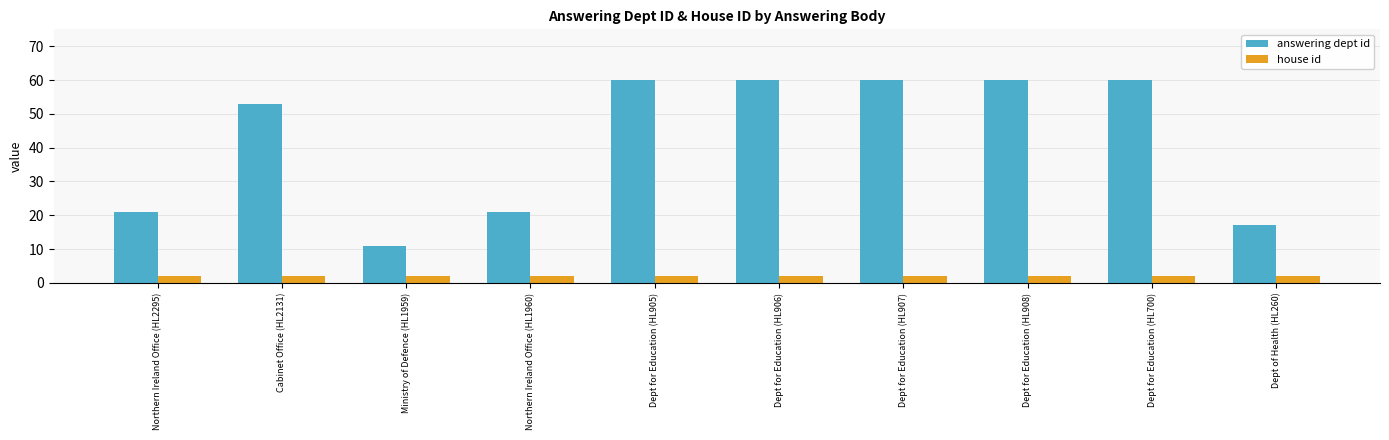

What is the greatest value displayed?

60